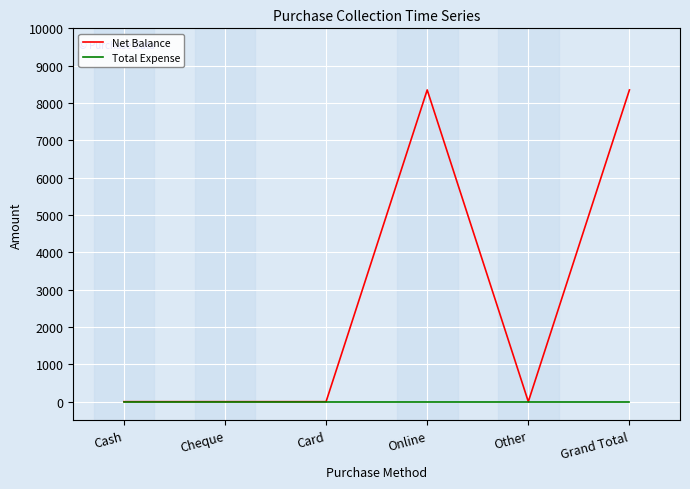

Reading left to right, list all the values displayed in this chart.

Net Balance: 0	0	0	8350	0	8350
Total Expense: 0	0	0	0	0	0